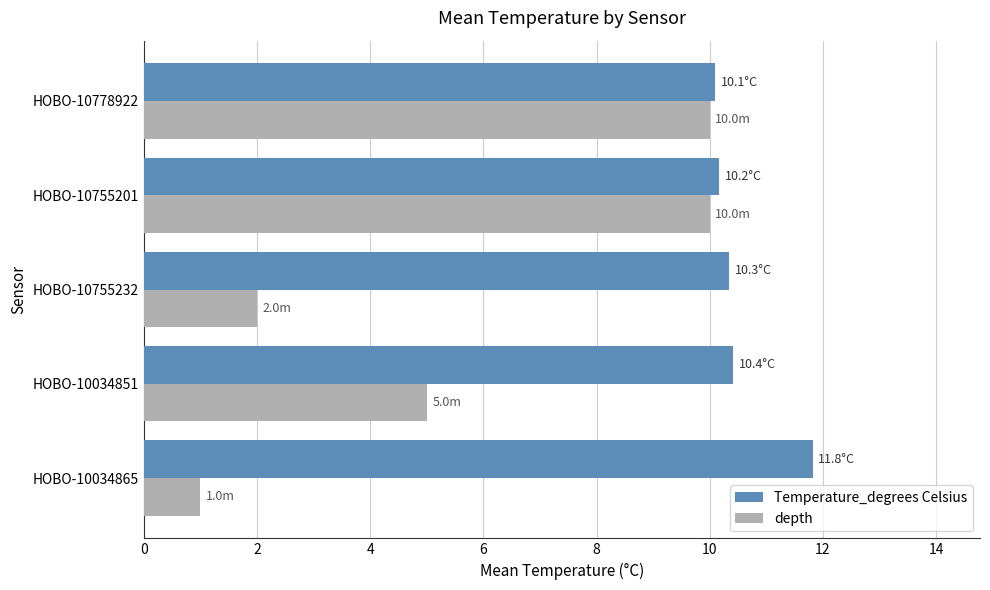

What is the total value across all series at HOBO-10755232?

12.3